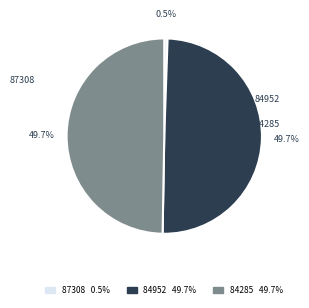

To the nearest percent, what is the difference between the 87308 and 84952 slice percentages?

49%